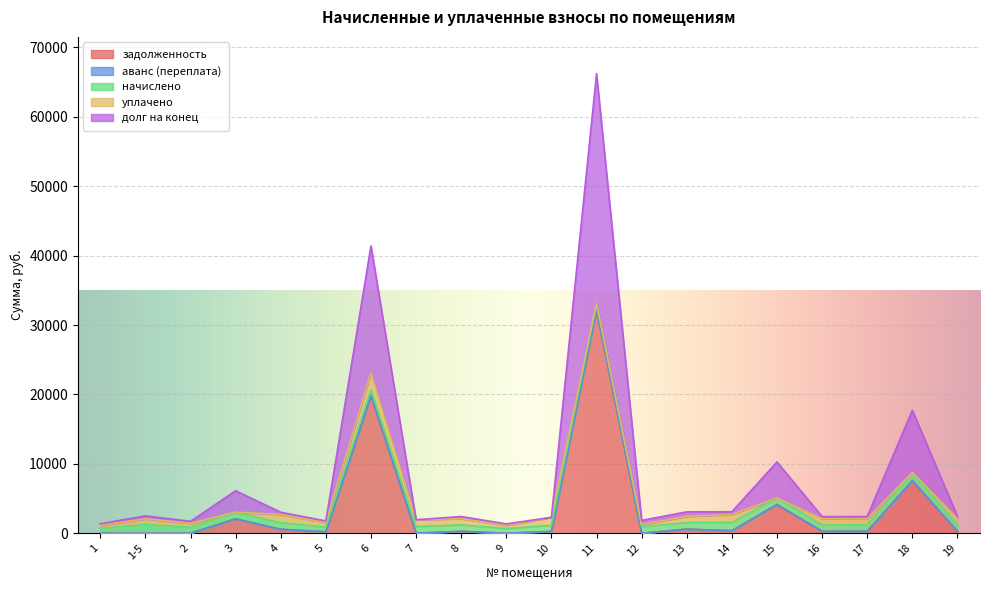

At which category is the sum across all series the highest?

11